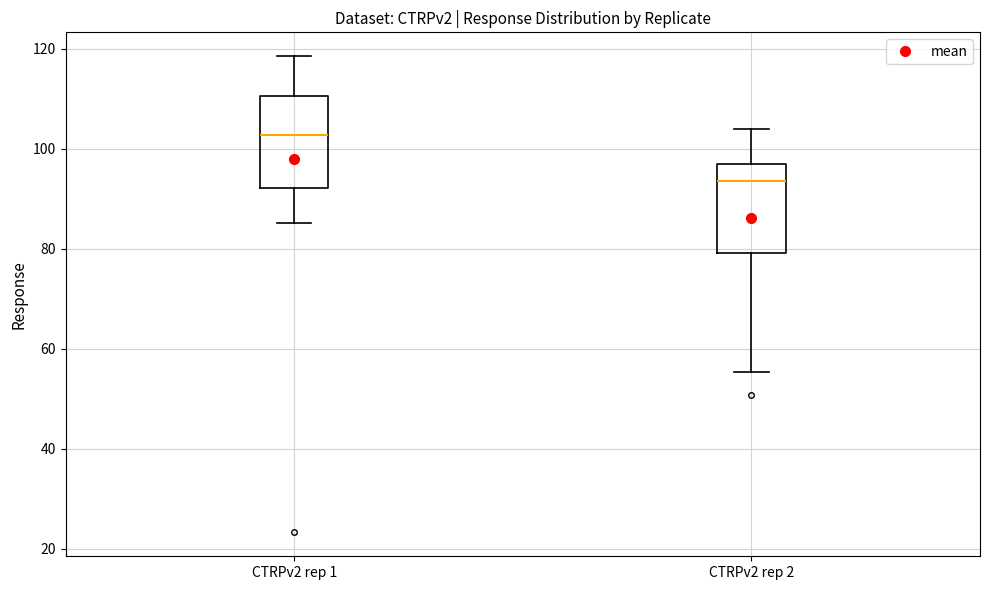

Which box's median line is the highest?

CTRPv2 rep 1